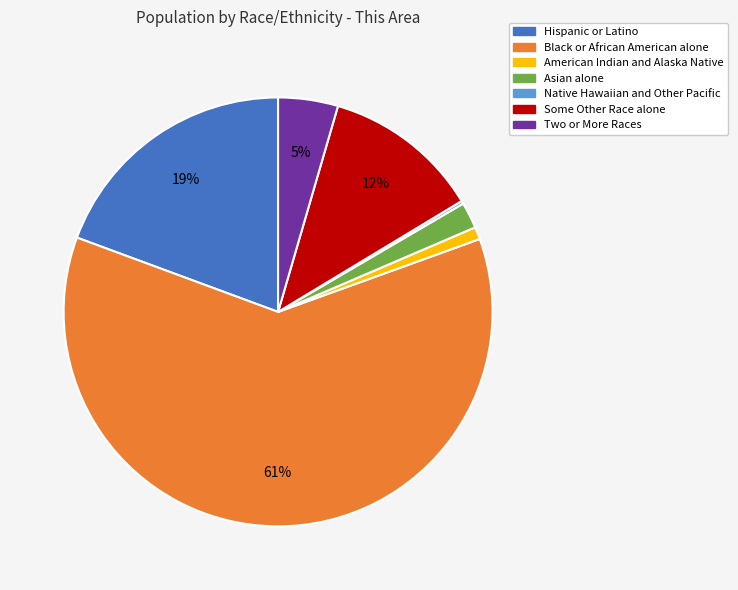

The Hispanic or Latino slice represents 19% of the pie. True or false?

True